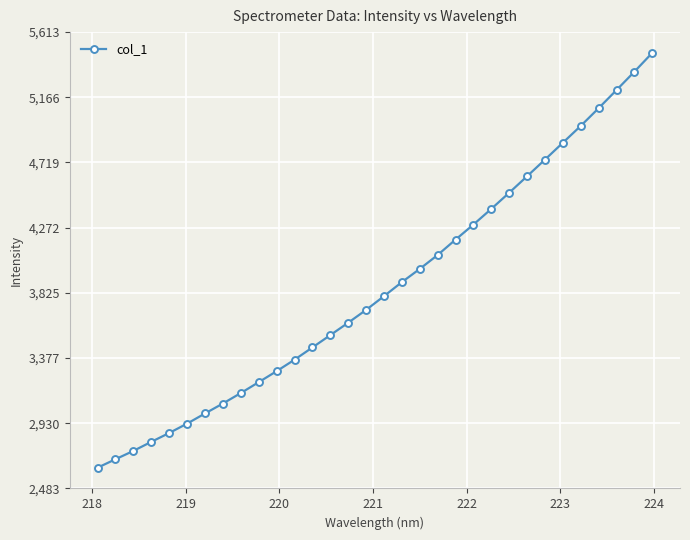

What is the minimum value shown in the chart?

2625.4